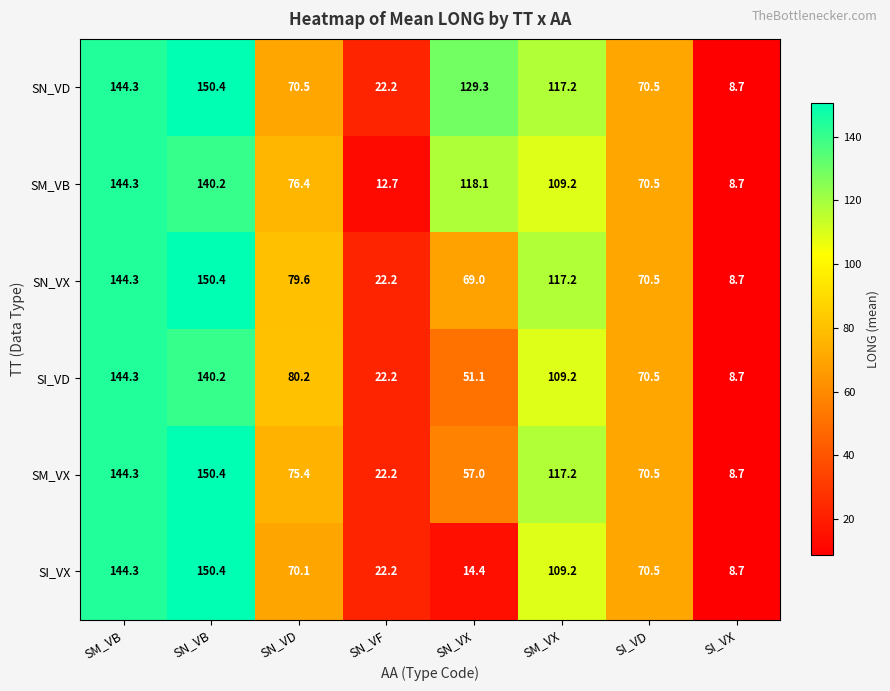

The SM_VX series shows 171.4 at SM_VX. True or false?

False